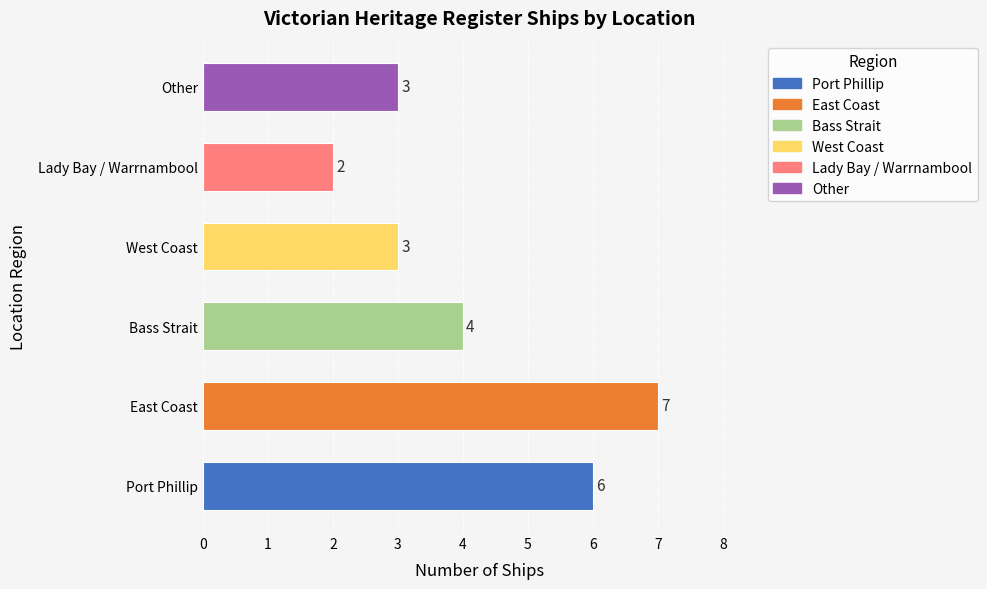

What is the ratio of the value at Other to the value at Port Phillip?

0.5